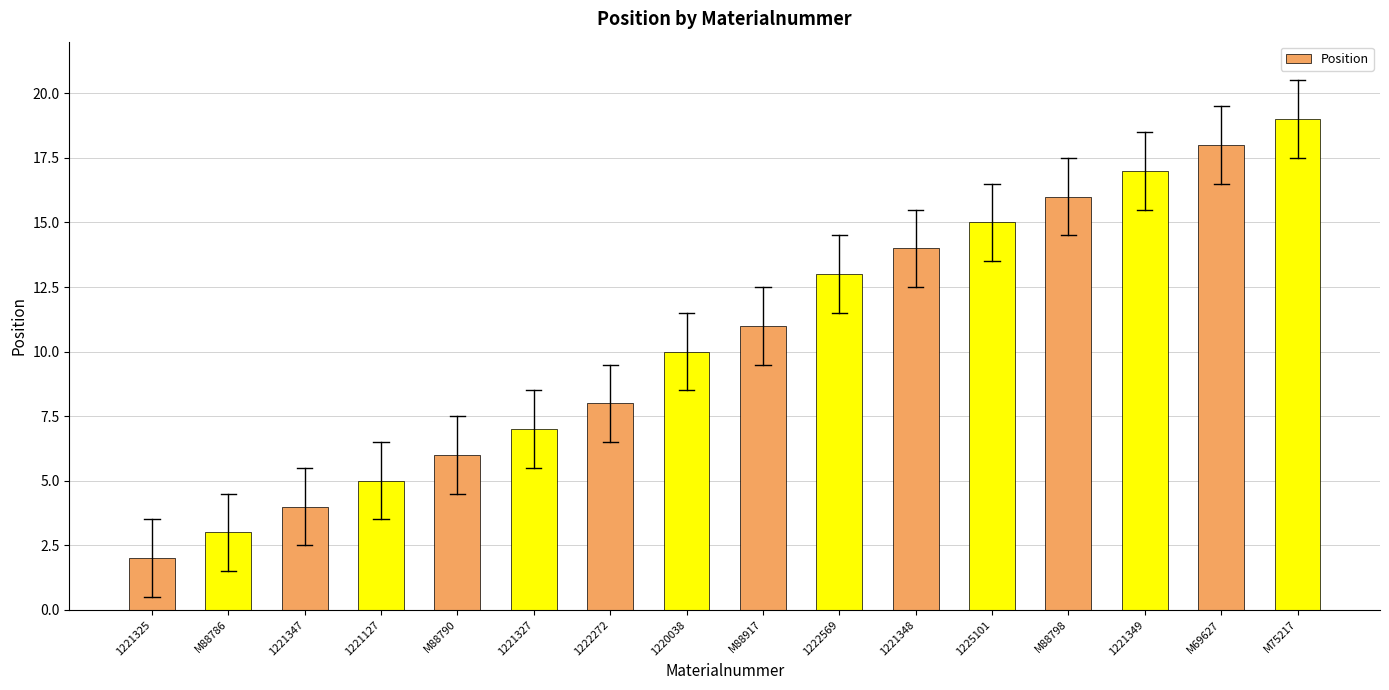

Approximately how many times larger is the value at 1221327 compared to M88786?

2.3